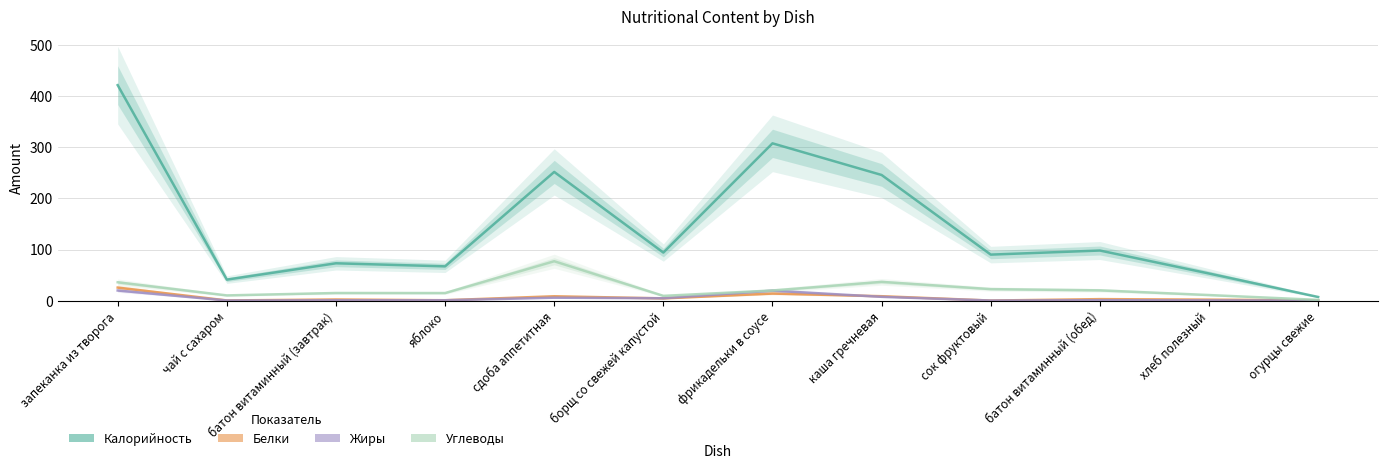

What is the average value of the Калорийность series?

145.9